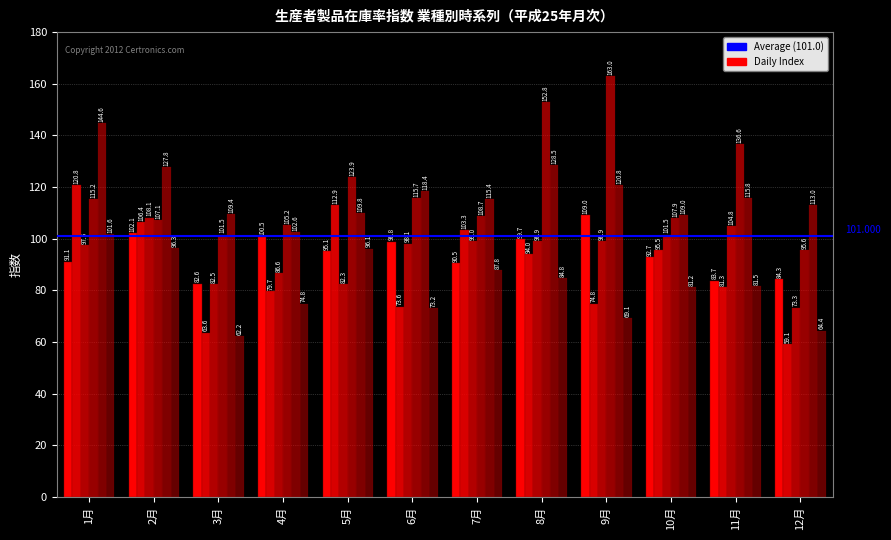

Reading left to right, extract all data points from this chart.

製造工業(col_11): 91.1	102.1	82.6	100.5	95.1	98.8	90.5	99.7	109.0	92.7	83.7	84.3
電子部品(col_8): 120.8	106.4	63.6	79.7	112.9	73.6	103.3	94.0	74.8	95.5	81.3	59.1
ﾌﾟﾗｽﾁｯｸ(col_16): 97.5	108.1	82.5	86.6	82.3	98.1	99.0	98.9	98.9	101.5	104.8	73.3
繊維(col_17): 115.2	107.1	101.5	105.2	123.9	115.7	108.7	152.8	163.0	107.9	136.6	95.6
化学(col_15): 144.6	127.8	109.4	102.6	109.8	118.4	115.4	128.5	120.8	109.0	115.8	113.0
そ の他(col_19): 101.6	96.3	62.2	74.8	96.1	73.2	87.8	84.8	69.1	81.2	81.5	64.4